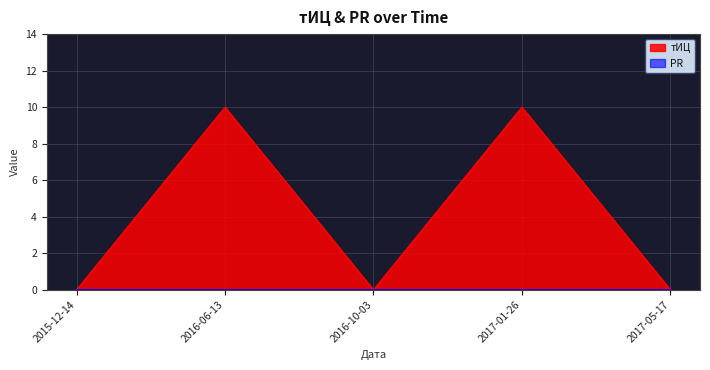

The chart shows a value of 10 at 2016-06-13. True or false?

True